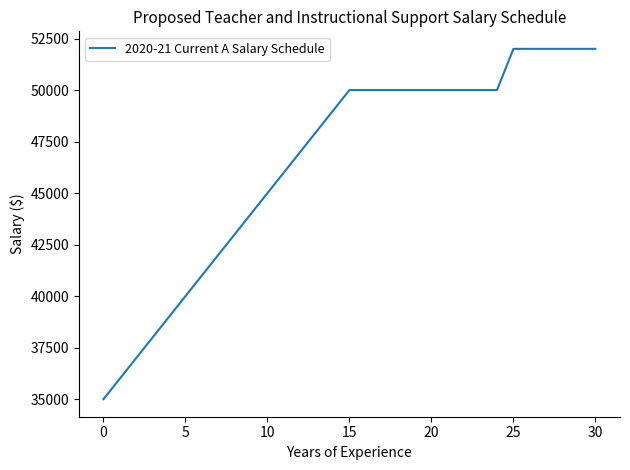

What is the maximum value shown in the chart?

52000